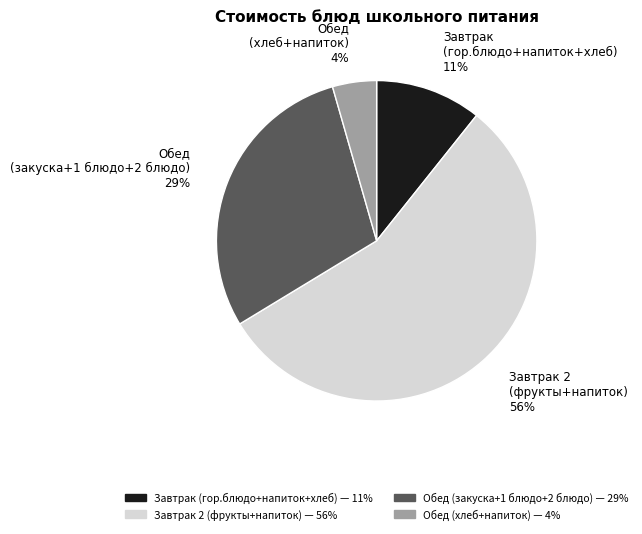

To the nearest percent, what is the average slice percentage?

25%